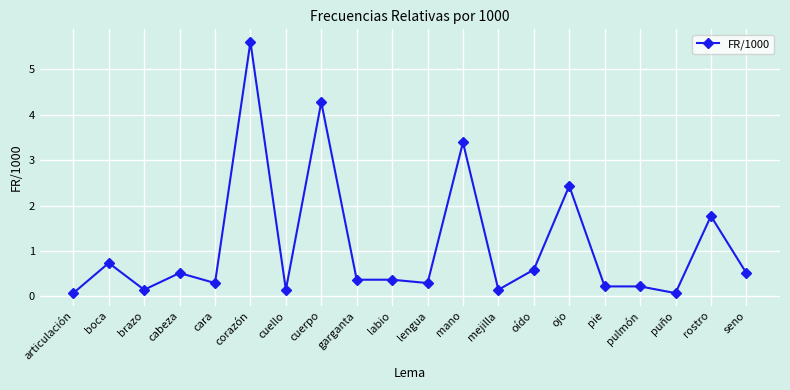

At which category does the data reach its first local valley?

brazo